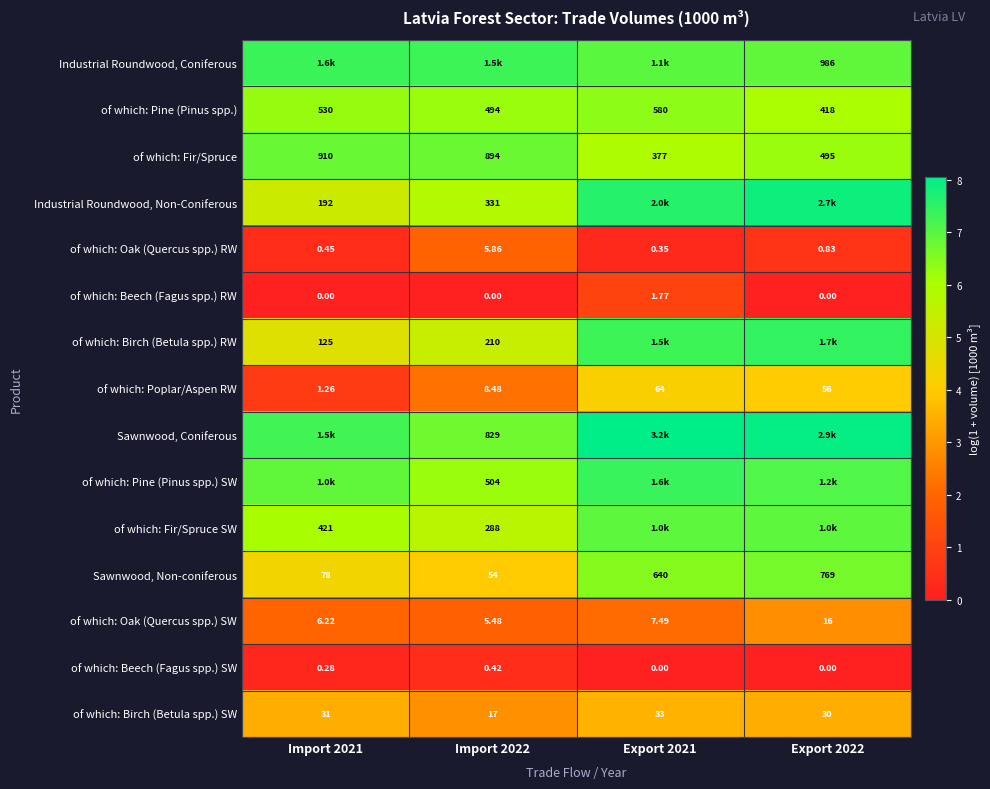

What value does the of which: Birch (Betula spp.) SW series have at Export 2022?

3.4